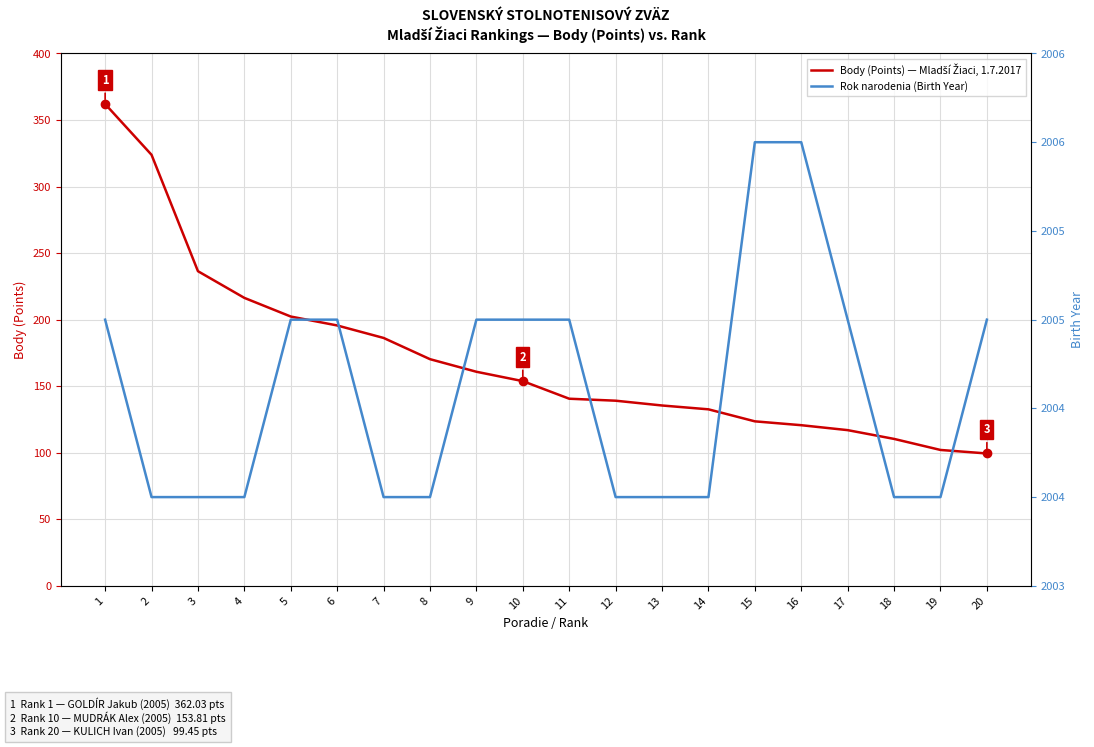

True or false: Rok narodenia (Birth Year) and Body (Points) — Mladší Žiaci, 1.7.2017 intersect in this chart.

False